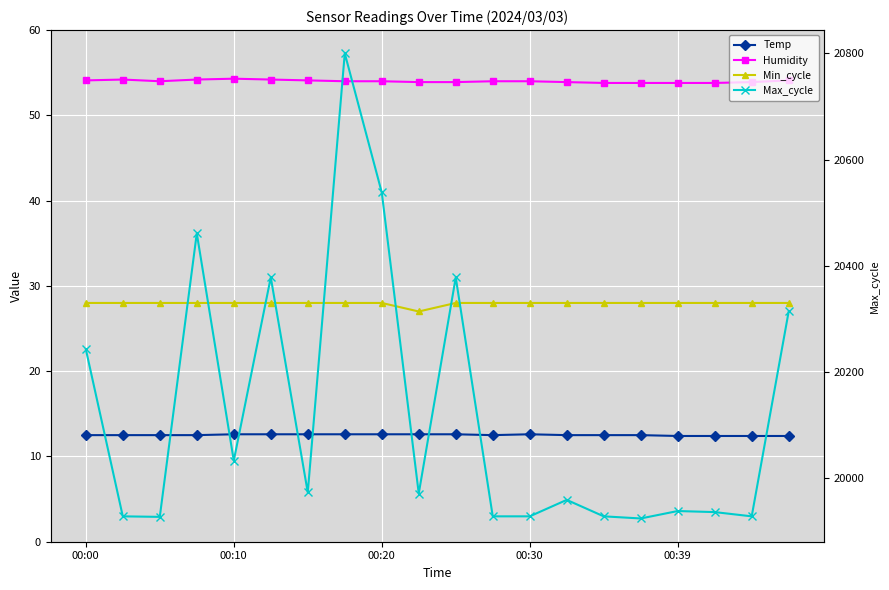

What is the minimum value shown in the chart?

12.4